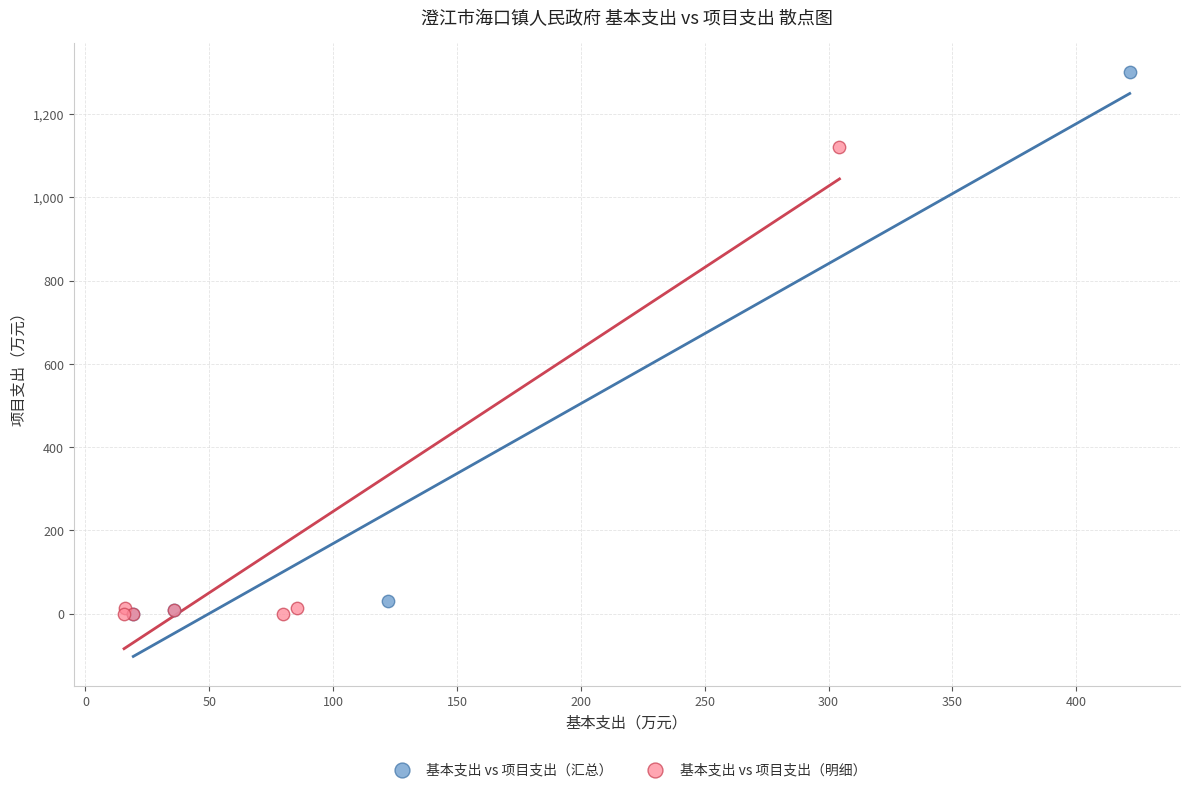

Which series reaches the maximum Y coordinate?

基本支出 vs 项目支出（汇总）